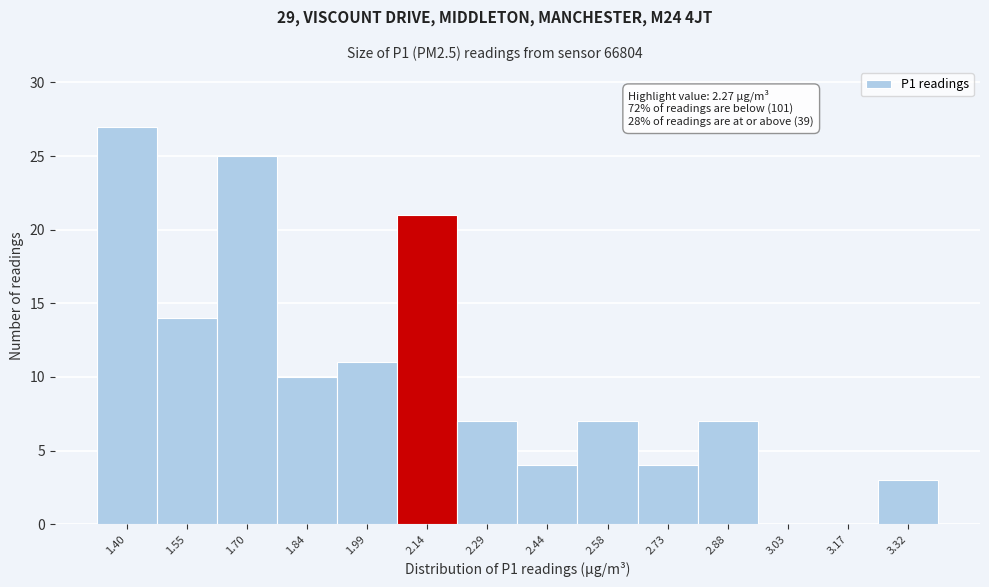

Reading right to left, extract all data points from this chart.

3.32=3	3.17=0	3.03=0	2.88=7	2.73=4	2.58=7	2.44=4	2.29=7	2.14=21	1.99=11	1.84=10	1.70=25	1.55=14	1.40=27